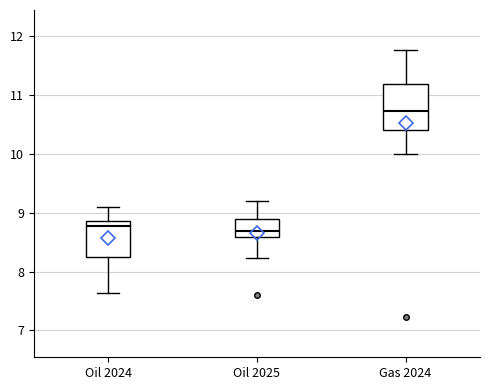

Reading left to right, transcribe this box plot: for each box, give where its median line is, the range the box spans, and where its two whiskers end, as read against the y-axis. The values are not printed on the chart, so give them approximately, as read against the axis.

Oil 2024: median 8.8, box 8.2 to 8.9, whiskers 7.6 to 9.1
Oil 2025: median 8.7, box 8.6 to 8.9, whiskers 8.2 to 9.2
Gas 2024: median 10.7, box 10.4 to 11.2, whiskers 10.0 to 11.8